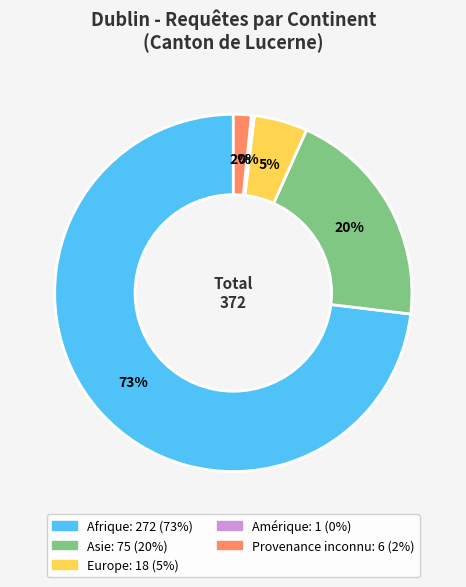

True or false: Europe accounts for 5% of the total.

True